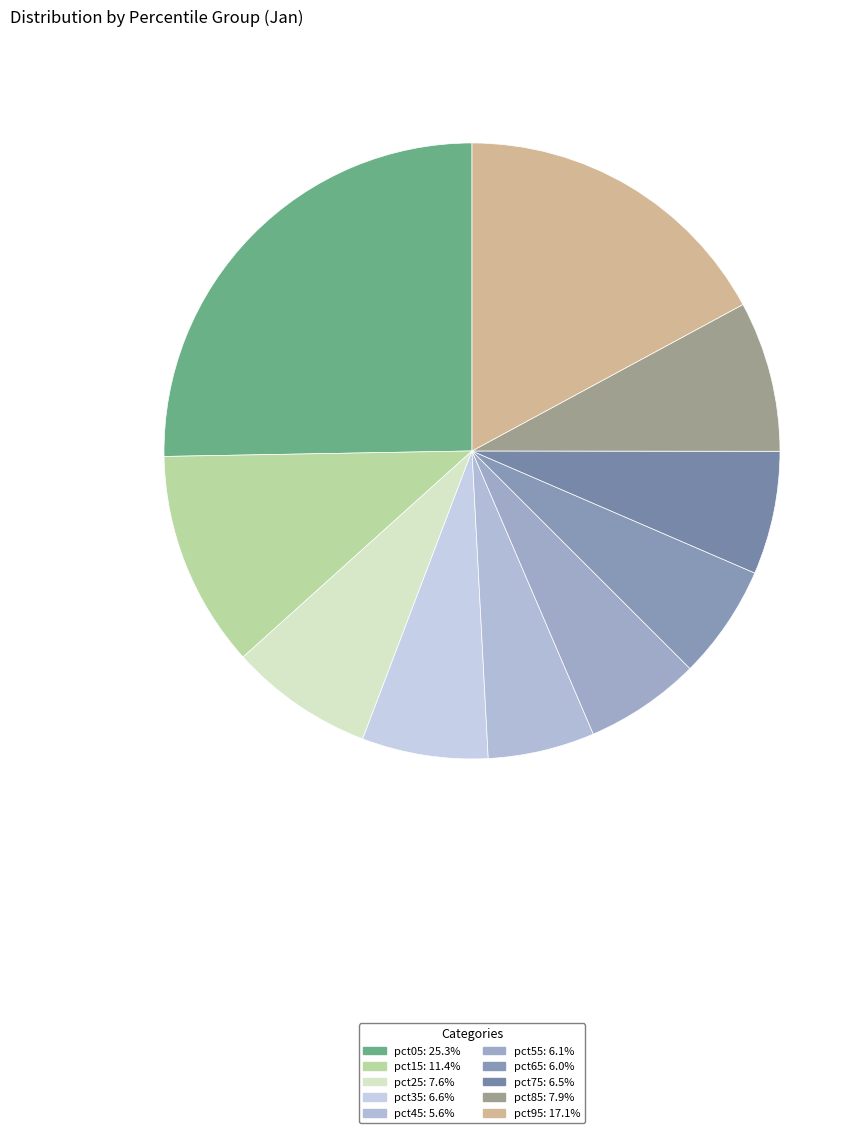

Is there any slice that represents more than half of the pie?

No